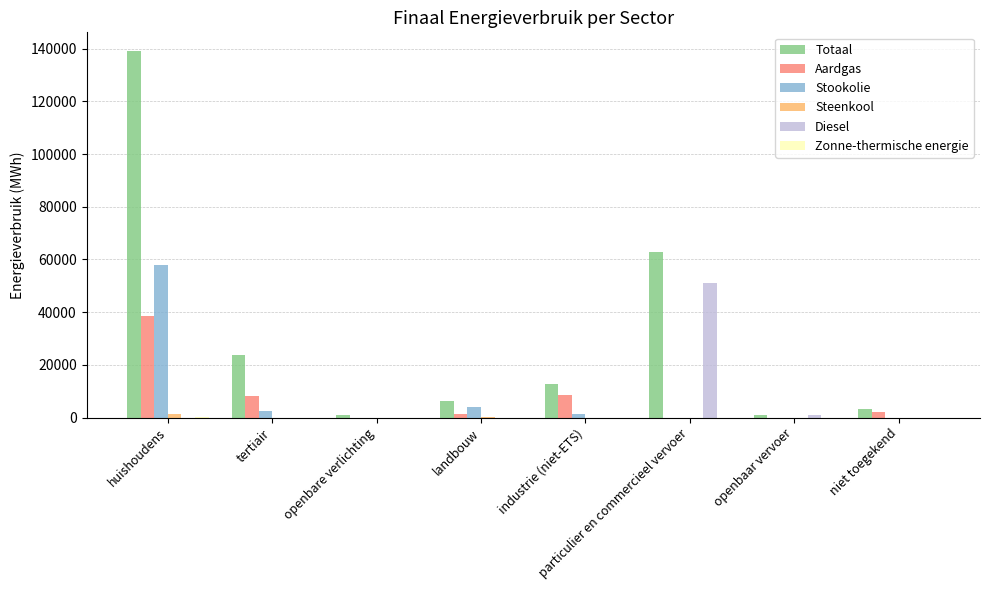

Count the number of categories in the chart.

8